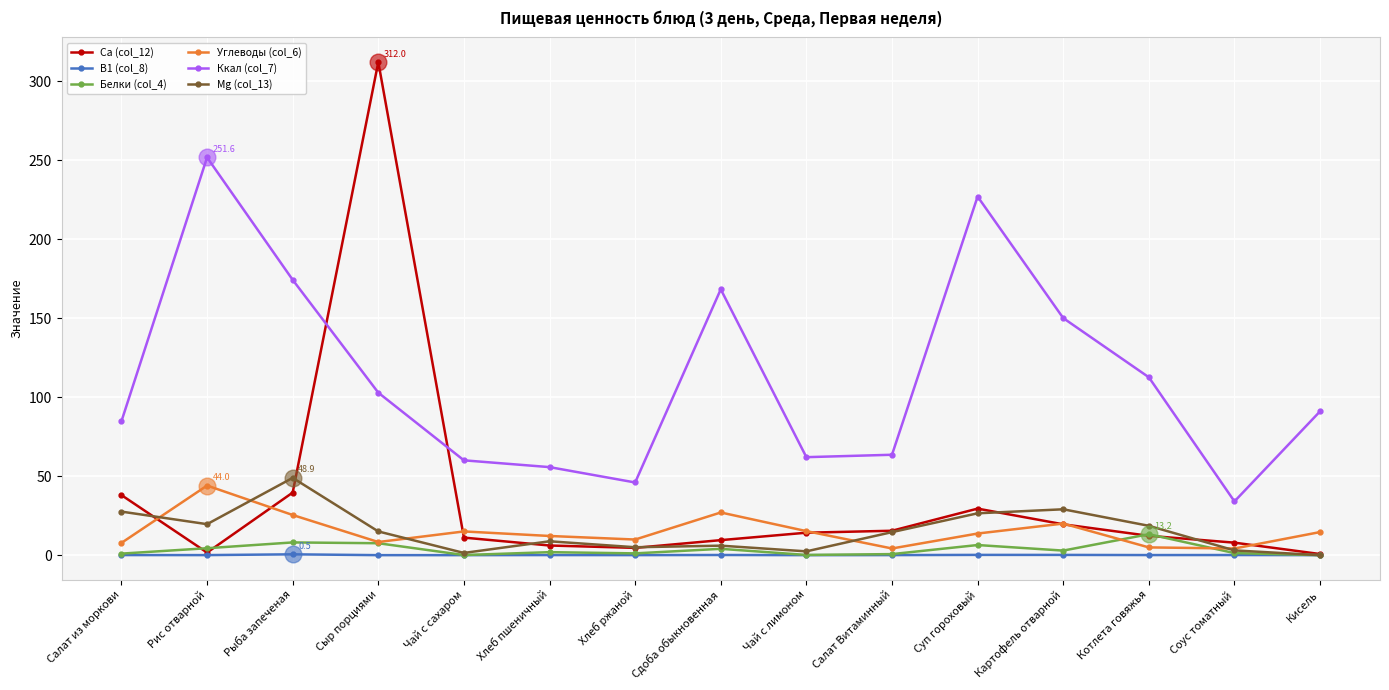

The Углеводы (col_6) series shows 8.3 at Сыр порциями. True or false?

True